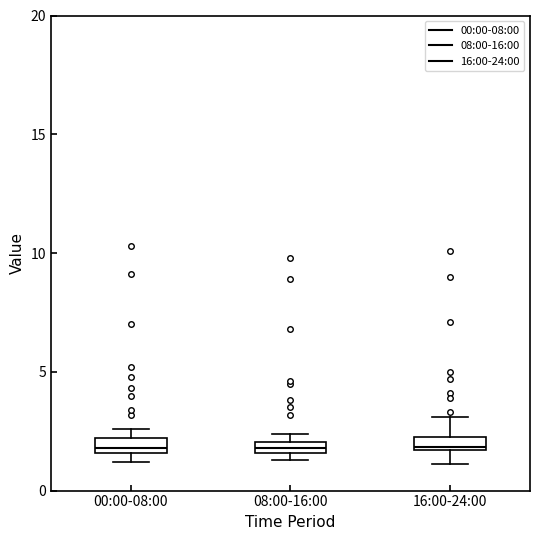

Where is the upper edge of the box for 08:00-16:00 on the y-axis? The values are not printed on the chart, so give them approximately, as read against the axis.

2.0